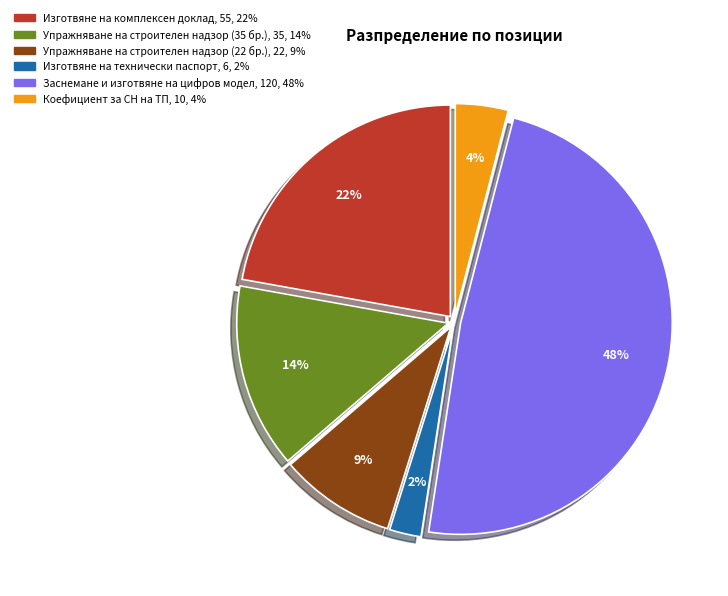

How many segments does this pie chart have?

6